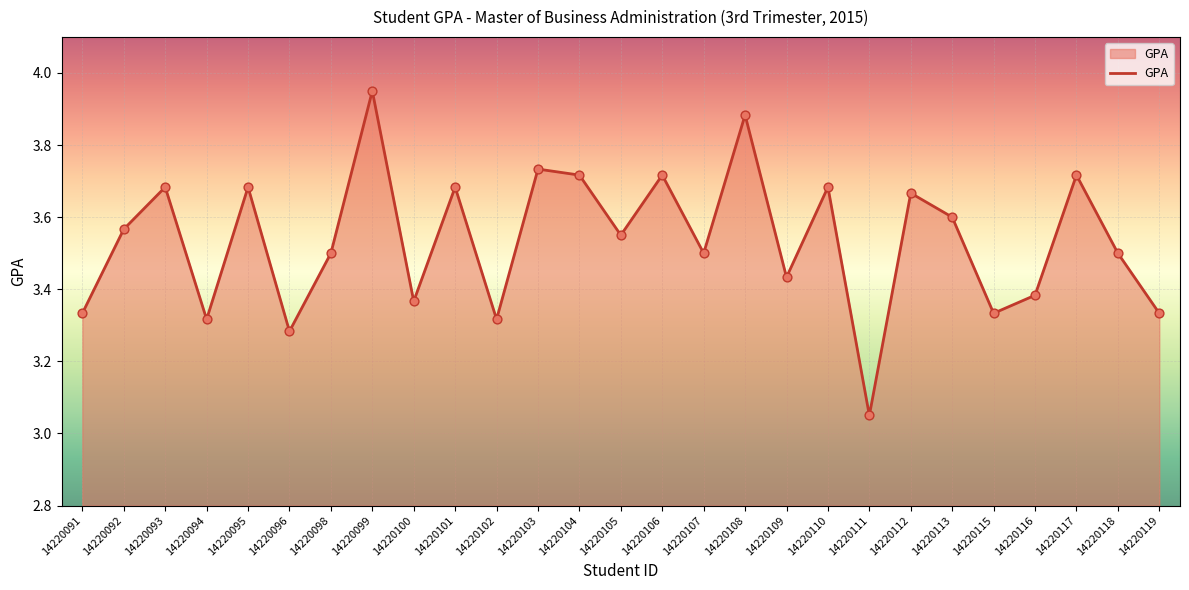

What is the change in value from 14220109 to 14220117?

+0.3